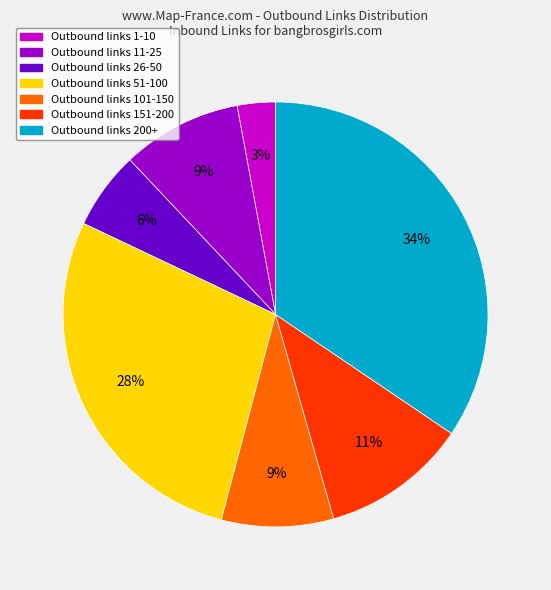

To the nearest percent, what is the average slice percentage?

14%